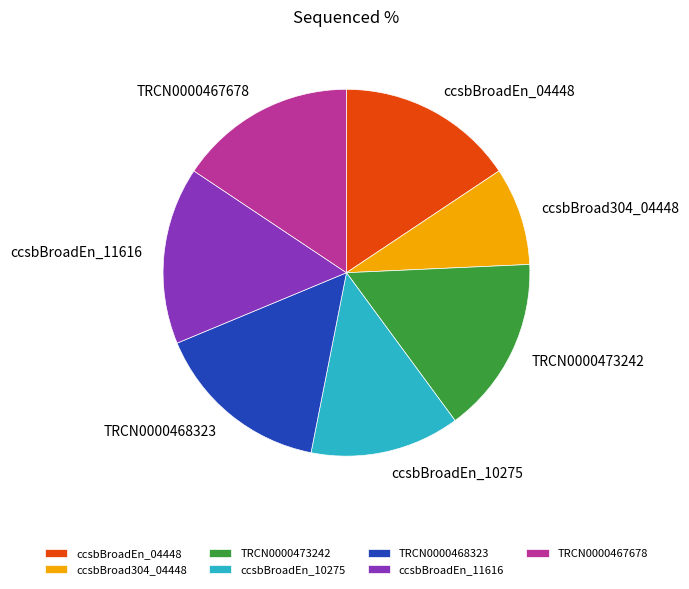

What is the smallest slice in the pie chart?

ccsbBroad304_04448